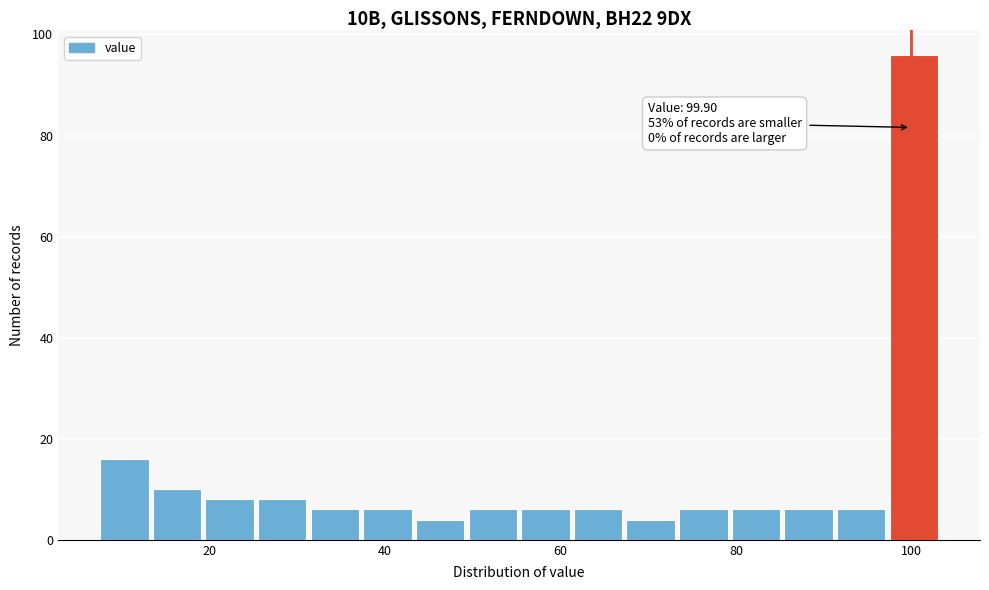

Read against the x-axis, roughly where is the centre of the tallest bar?

100